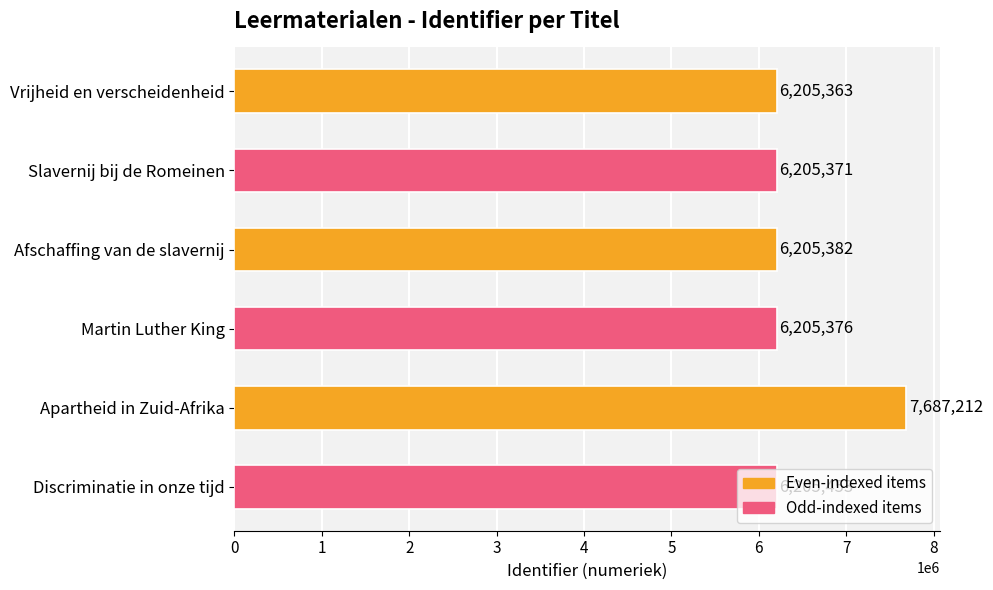

The chart shows a value of 6205453 at Discriminatie in onze tijd. True or false?

True